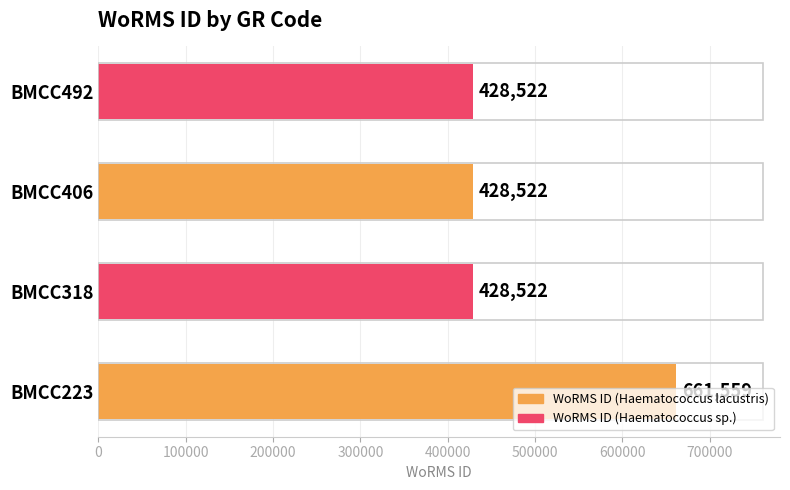

The value at BMCC406 is 127740. True or false?

False